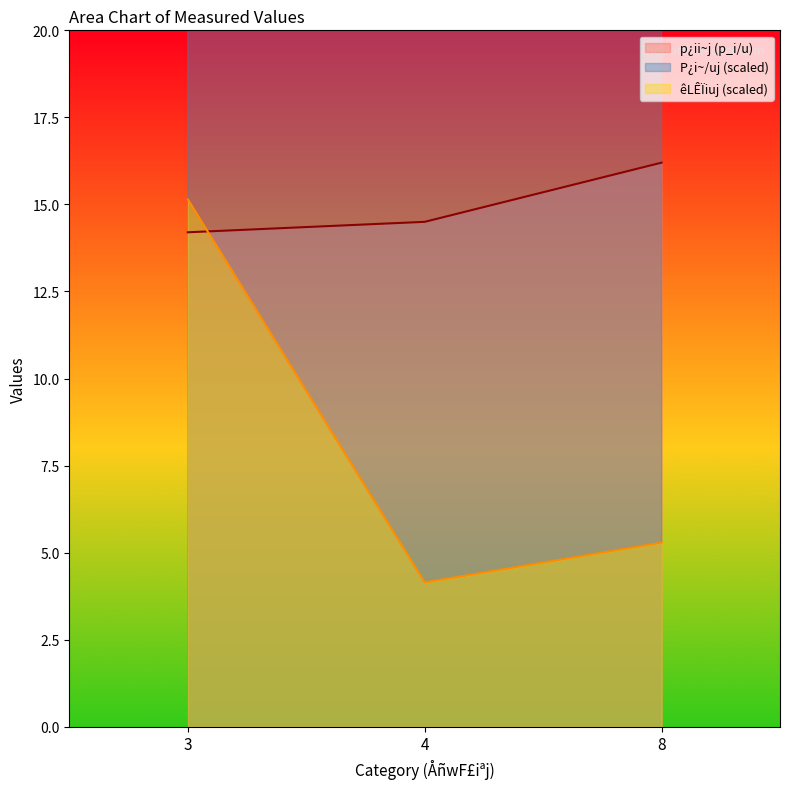

Is the value of P_per_u at 4 greater than the value of flow_u at 3?

Yes